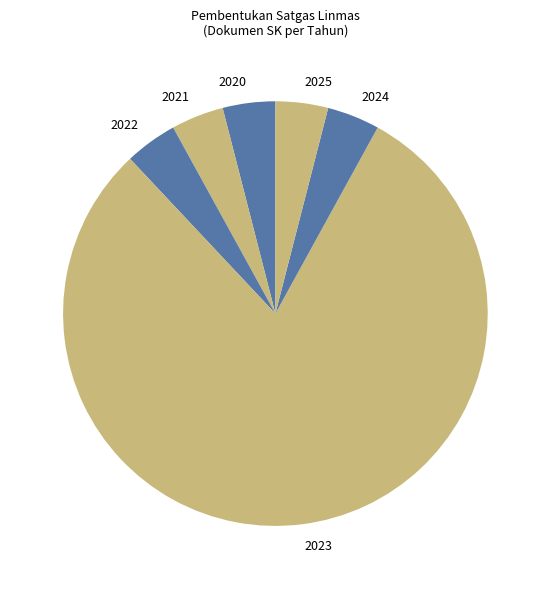

How many segments does this pie chart have?

6